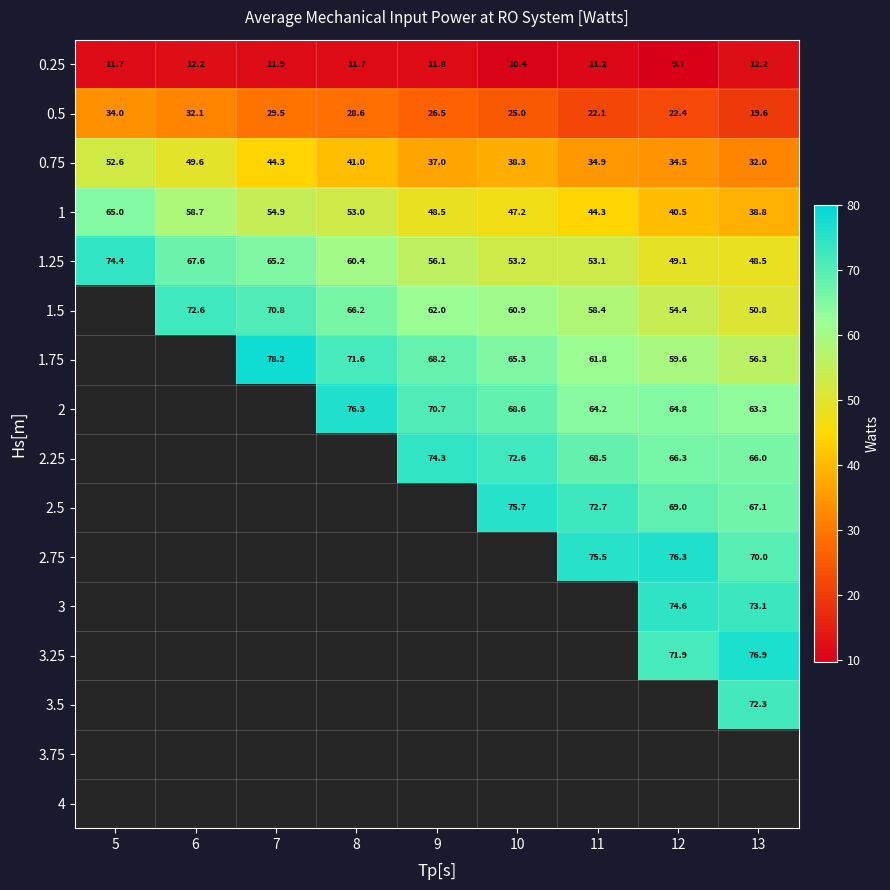

What is the total value across all series at 10?

517.1